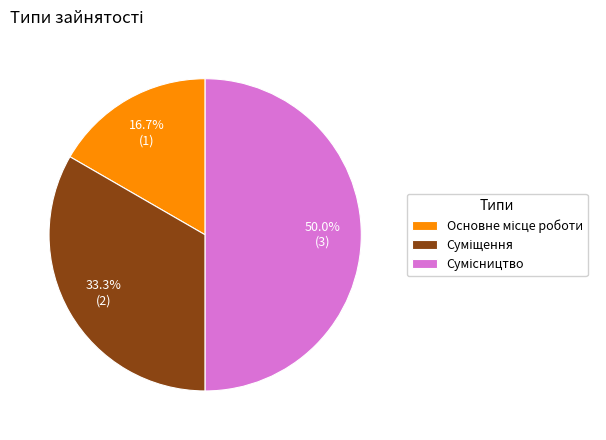

How many slices are in this pie chart?

3